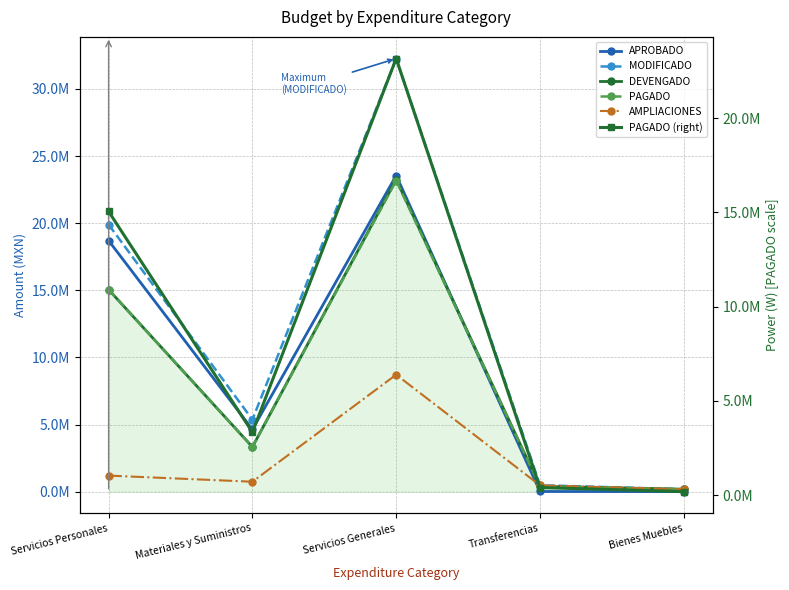

What is the difference between the AMPLIACIONES values at Transferencias and Bienes Muebles?

285234.4